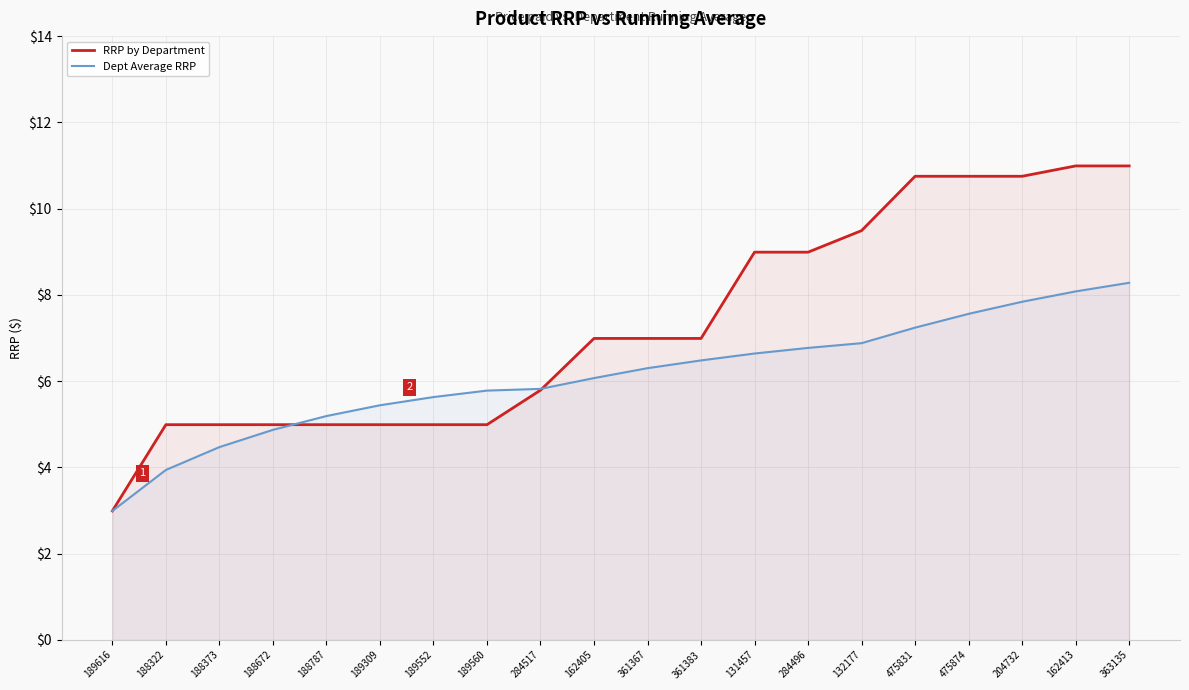

Reading left to right, transcribe all the data shown in this chart.

RRP by Department: 189616=3.0	188322=5.0	188373=5.0	188672=5.0	188787=5.0	189309=5.0	189552=5.0	189560=5.0	284517=5.8	162405=7.0	361367=7.0	361383=7.0	131457=9.0	284496=9.0	132177=9.5	475831=10.8	475874=10.8	204732=10.8	162413=11.0	363135=11.0
Dept Average RRP: 189616=3.0	188322=3.9	188373=4.5	188672=4.9	188787=5.2	189309=5.4	189552=5.6	189560=5.8	284517=5.8	162405=6.1	361367=6.3	361383=6.5	131457=6.6	284496=6.8	132177=6.9	475831=7.2	475874=7.6	204732=7.8	162413=8.1	363135=8.3